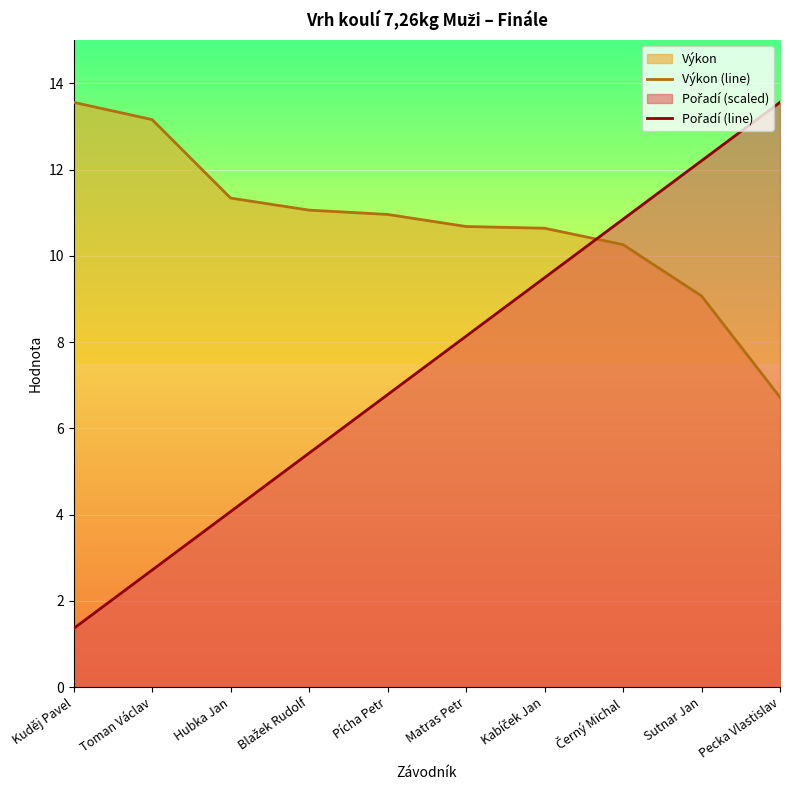

At which label is Výkon (line) closest to 10?

Černý Michal